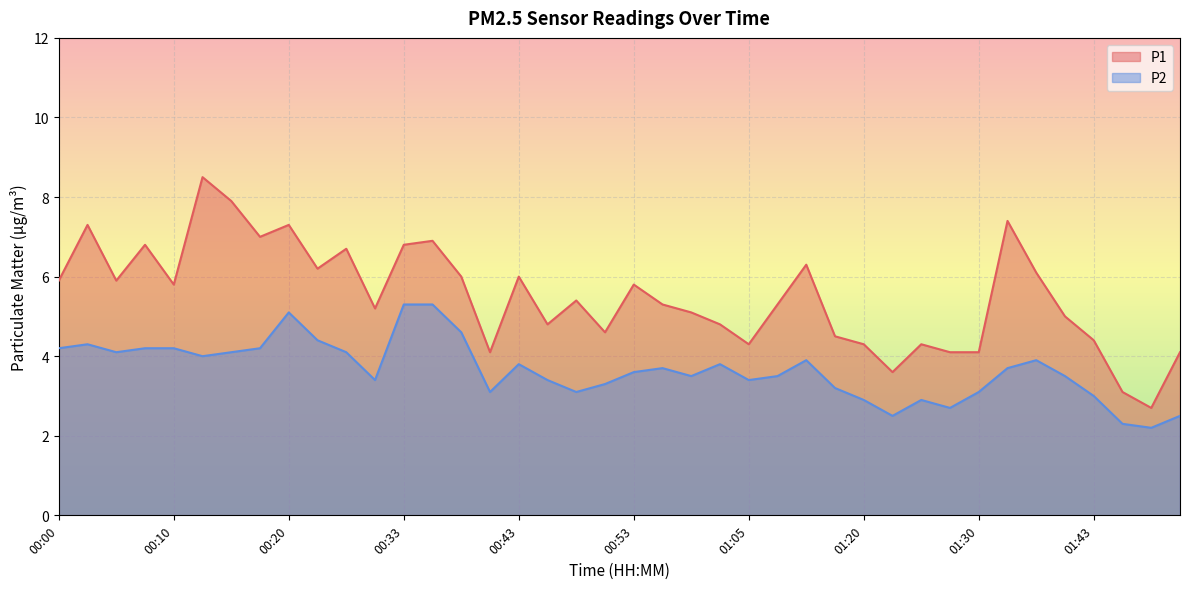

True or false: P2 and P1 intersect in this chart.

False